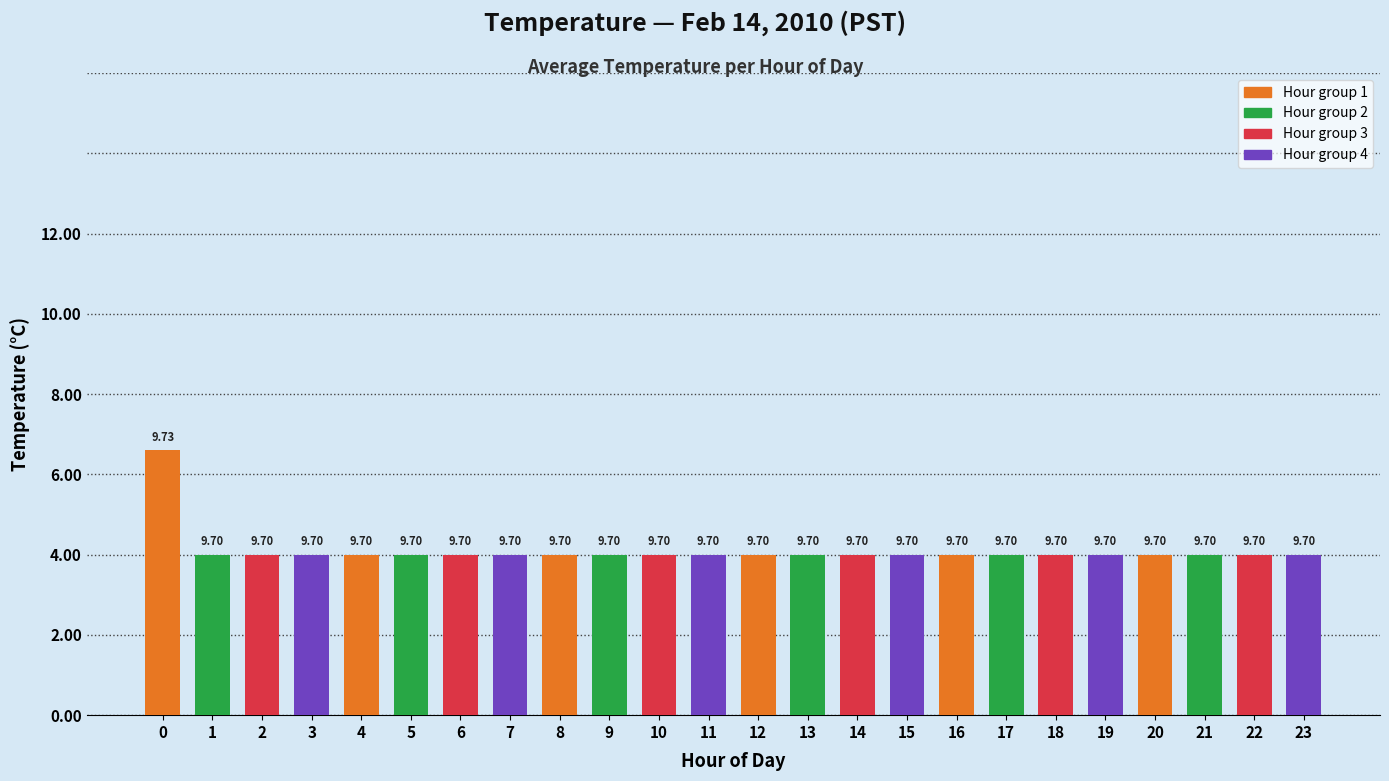

The value at 1 is 17.3. True or false?

False